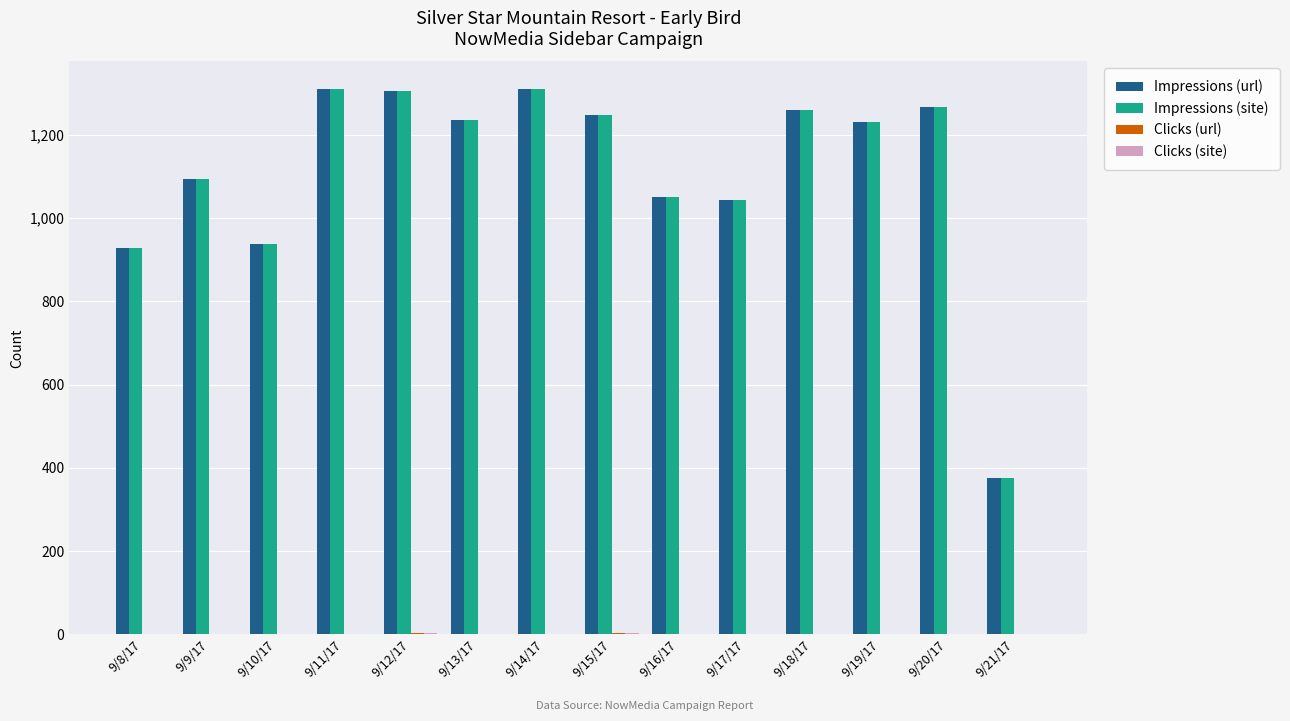

The value of Impressions (url) at 9/10/17 is 938. True or false?

True